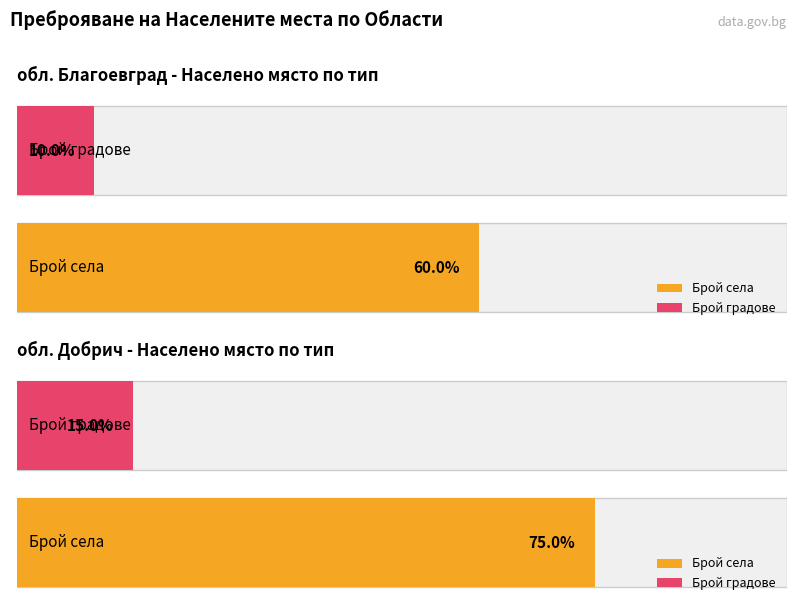

The value of Average utilization at обл. Ловеч is 135.5. True or false?

False